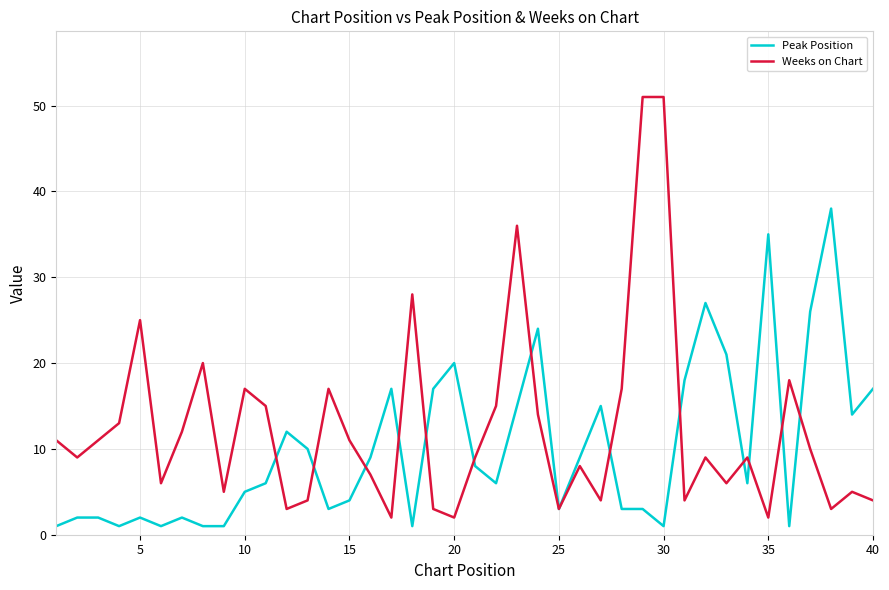

What is the greatest value displayed?

51